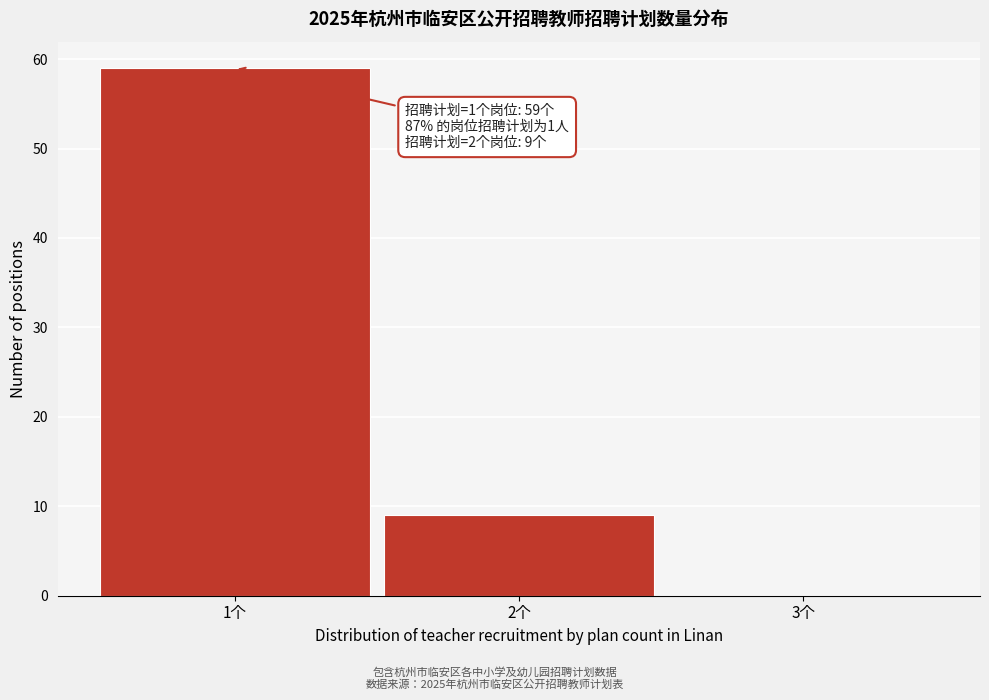

Over which range of the x-axis is the bar tallest?

0.5 to 1.5